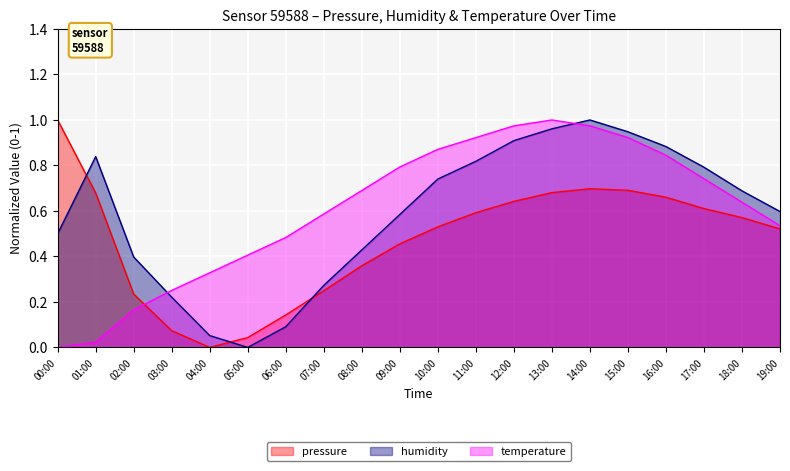

Reading right to left, list all the values displayed in this chart.

pressure: 0.5	0.6	0.6	0.7	0.7	0.7	0.7	0.6	0.6	0.5	0.5	0.4	0.2	0.1	0.0	0.0	0.1	0.2	0.7	1.0
humidity: 0.6	0.7	0.8	0.9	0.9	1.0	1.0	0.9	0.8	0.7	0.6	0.4	0.3	0.1	0.0	0.1	0.2	0.4	0.8	0.5
temperature: 0.5	0.6	0.7	0.8	0.9	1.0	1.0	1.0	0.9	0.9	0.8	0.7	0.6	0.5	0.4	0.3	0.3	0.2	0.0	0.0